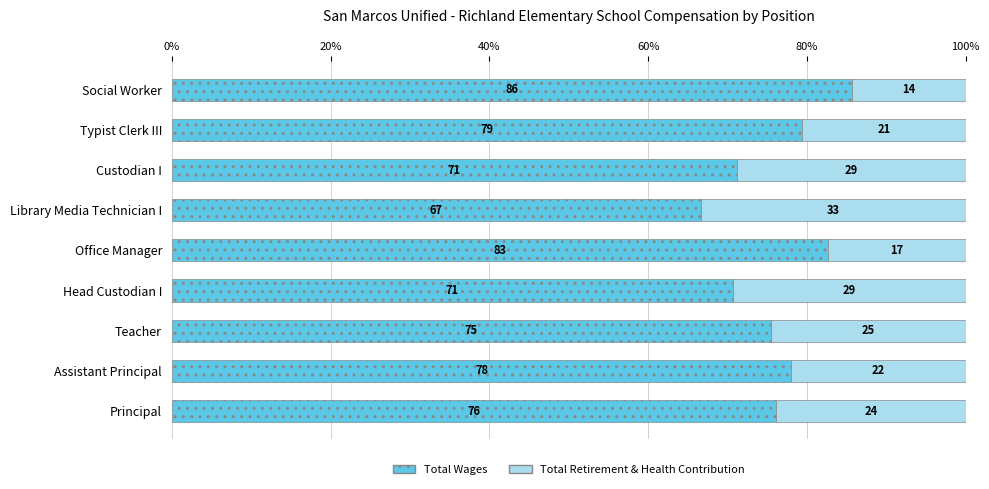

What is the average value of the Total Wages series?

76.2